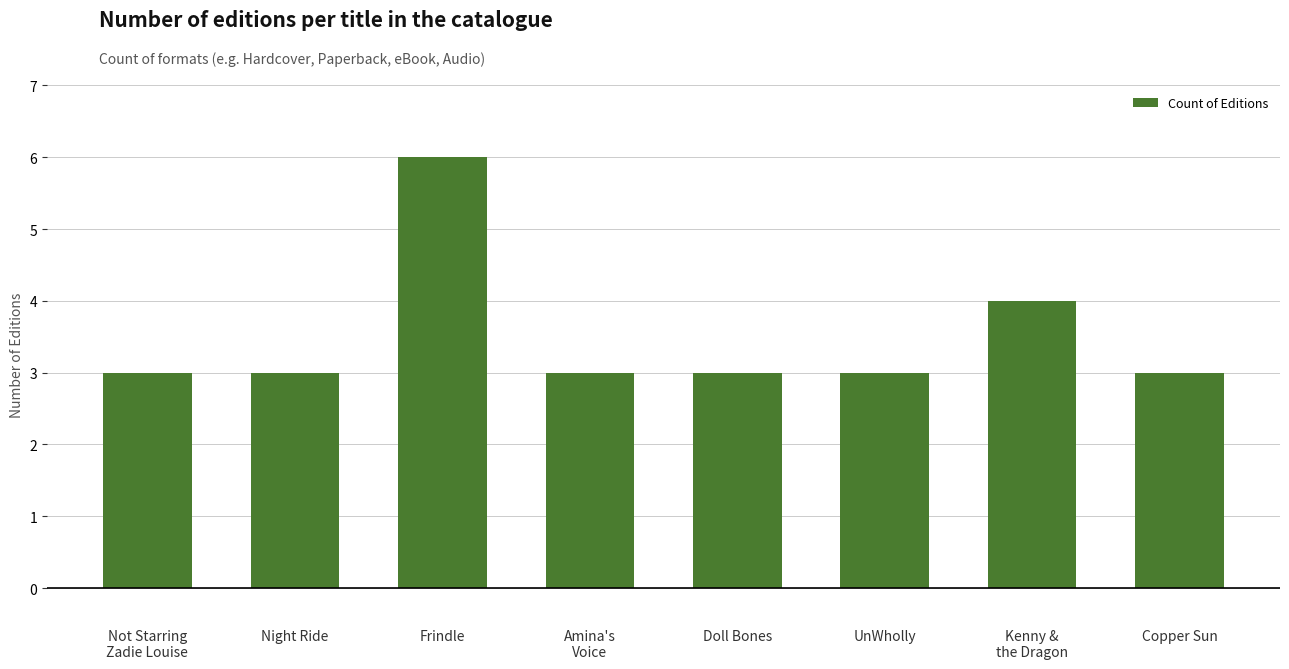

Reading right to left, transcribe all the data shown in this chart.

Copper Sun=3	Kenny &
the Dragon=4	UnWholly=3	Doll Bones=3	Amina's
Voice=3	Frindle=6	Night Ride=3	Not Starring
Zadie Louise=3